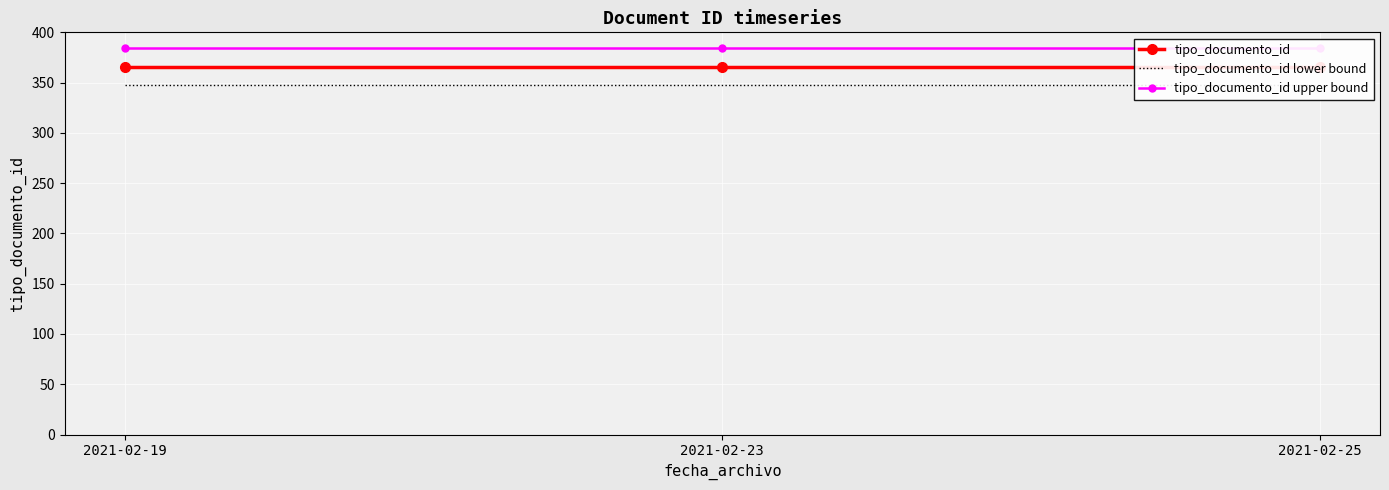

How many lines are shown in the chart?

3